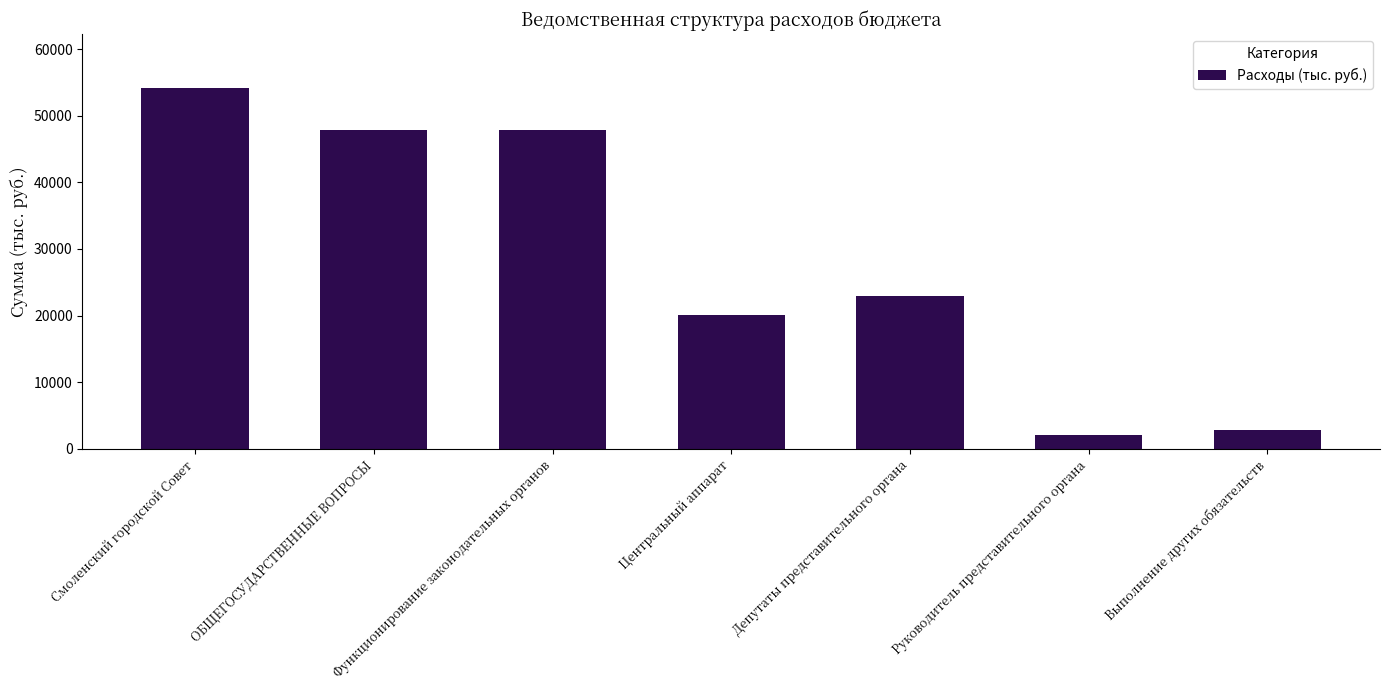

What is the difference between the maximum and second lowest values?

51259.7